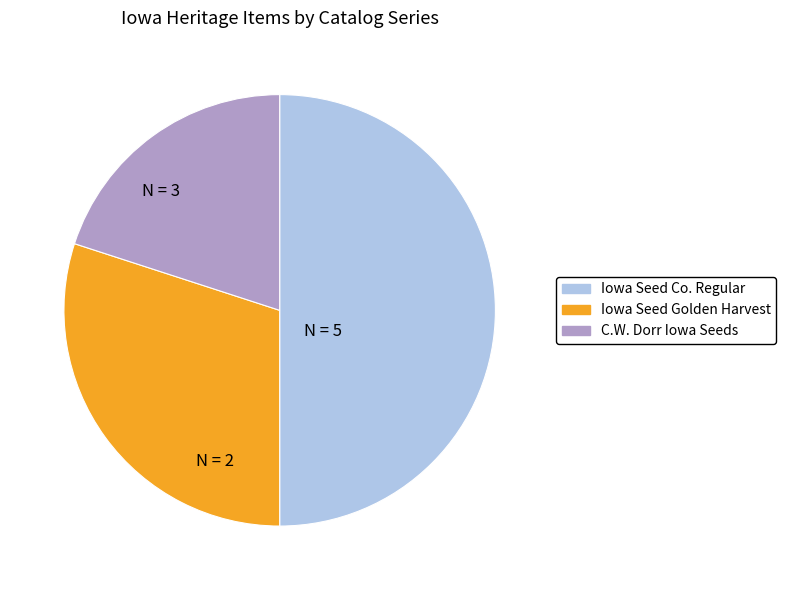

What is the smallest slice in the pie chart?

C.W. Dorr Iowa Seeds